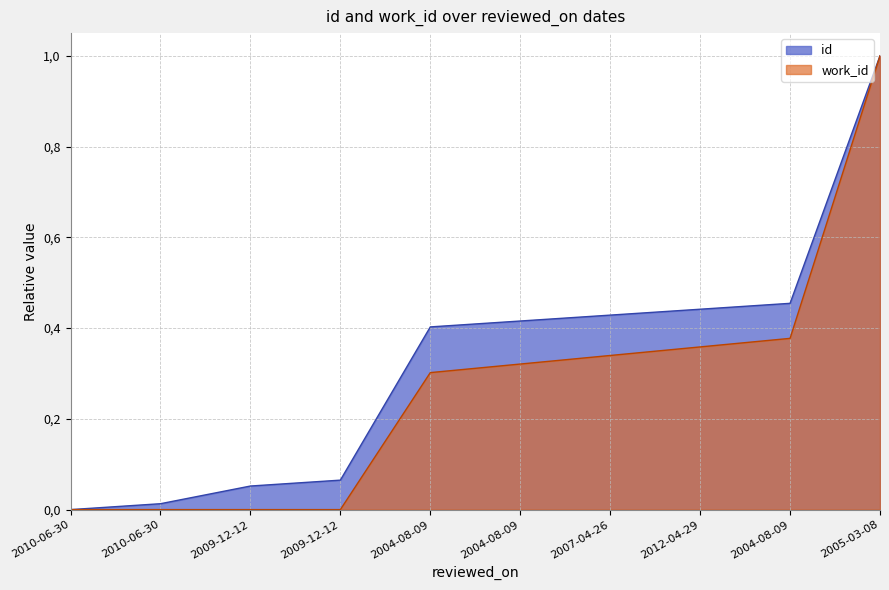

What is the value of the work_id point at the 5th from the left?

0.3